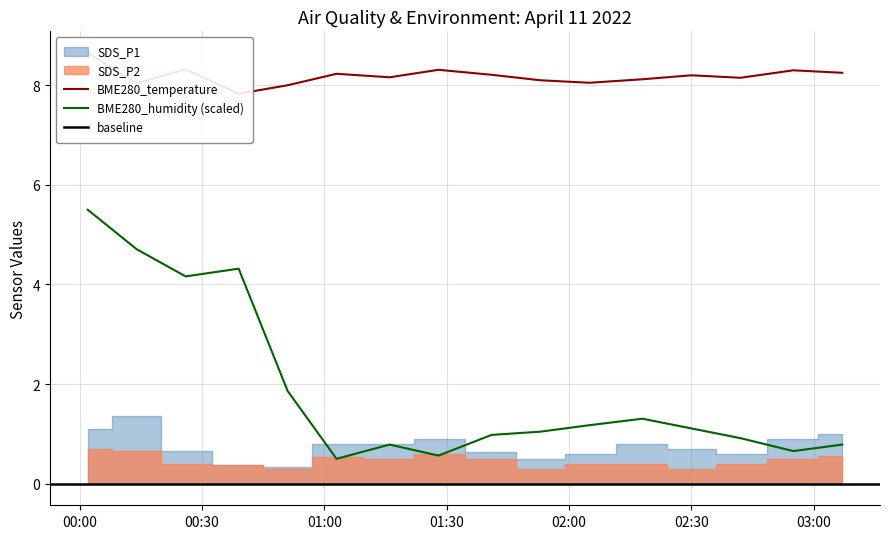

What is the maximum value for BME280_humidity (scaled)?

5.5